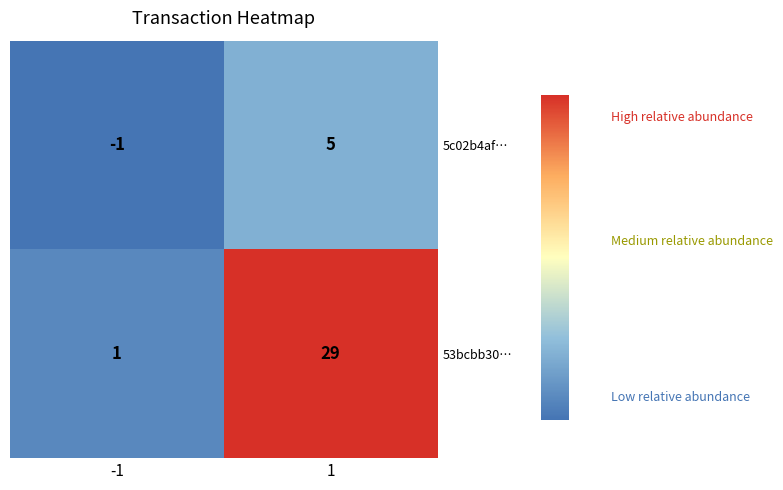

What is the greatest value displayed?

29